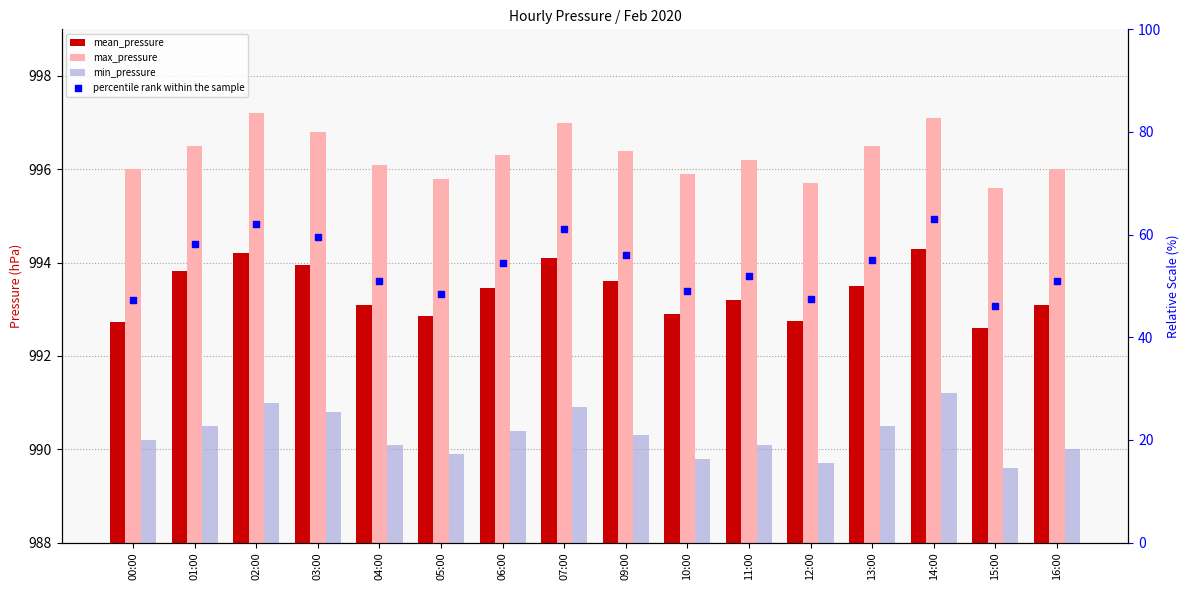

Is the value of percentile rank within the sample at 13:00 greater than the value of mean_pressure at 05:00?

No